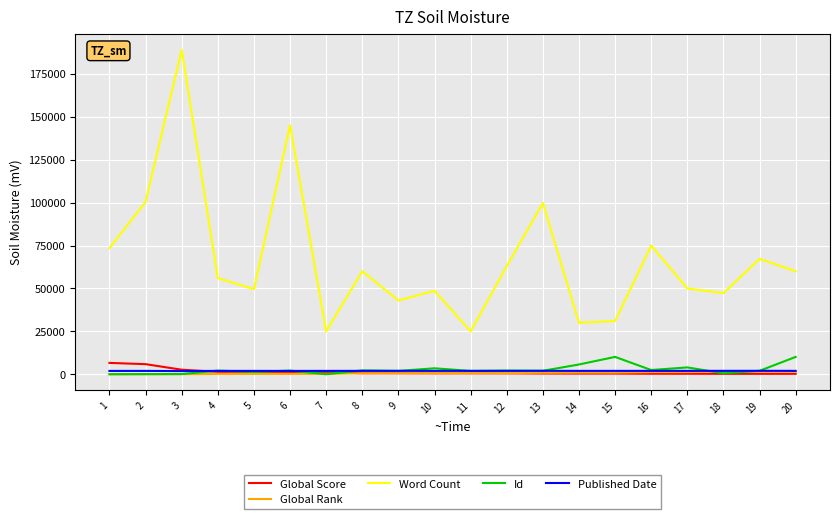

The value of Word Count at 12 is 84450. True or false?

False